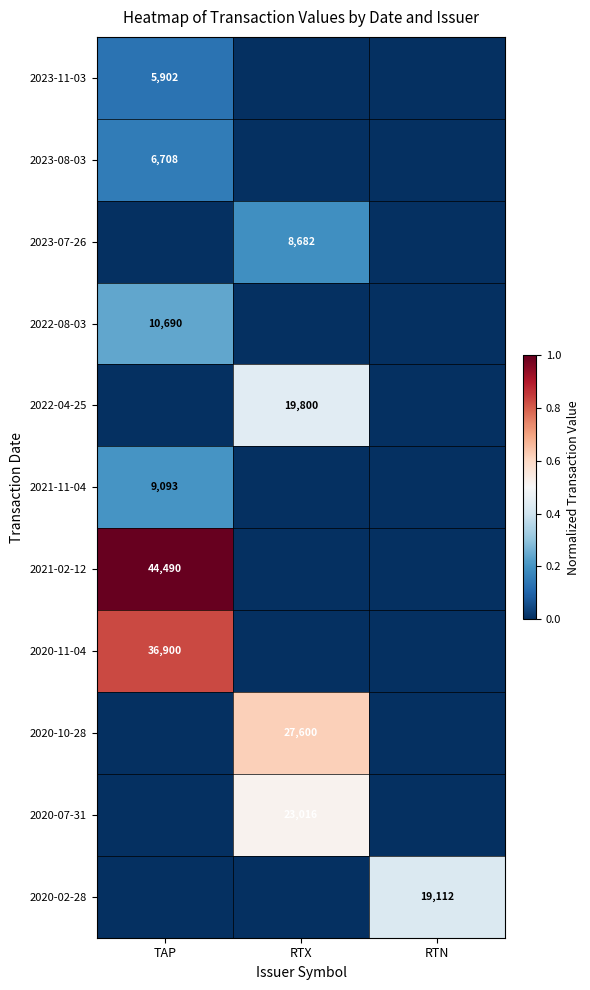

The value of 2021-11-04 at TAP is 9093. True or false?

True